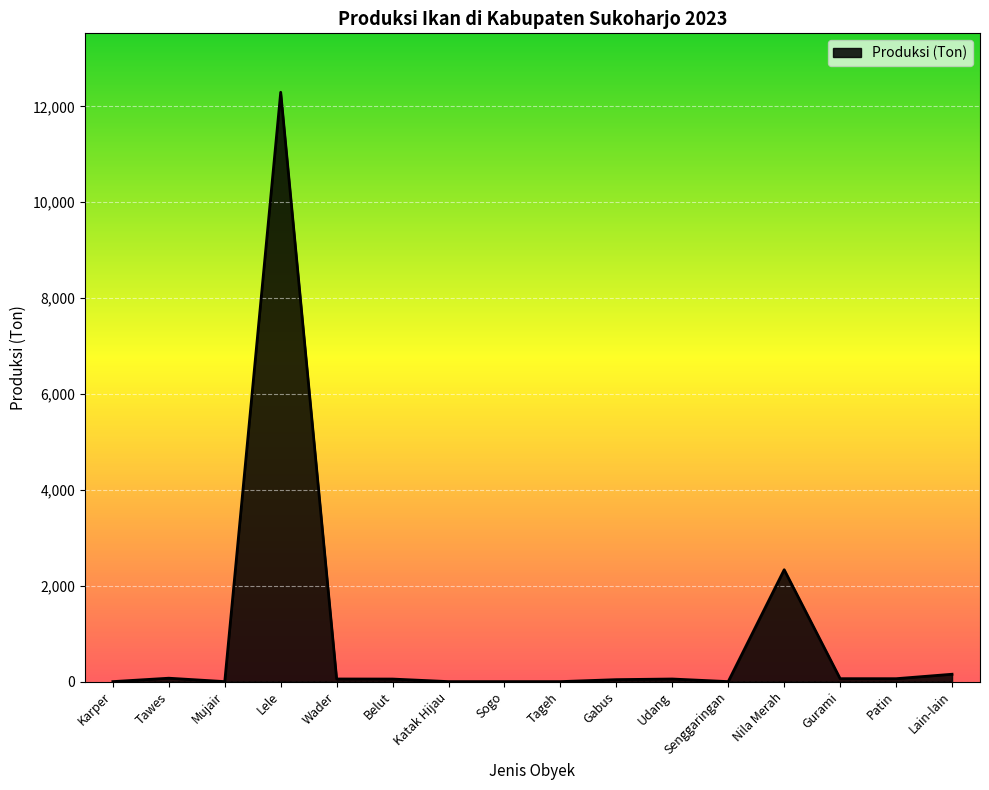

What is the difference between the maximum and minimum values?

12293.5